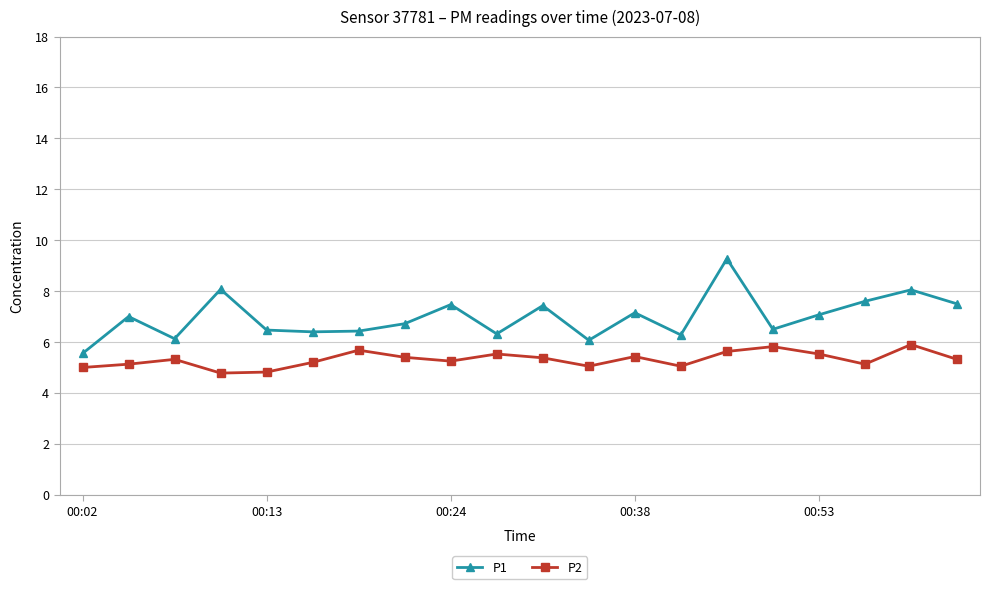

True or false: P1 and P2 cross at least once.

False